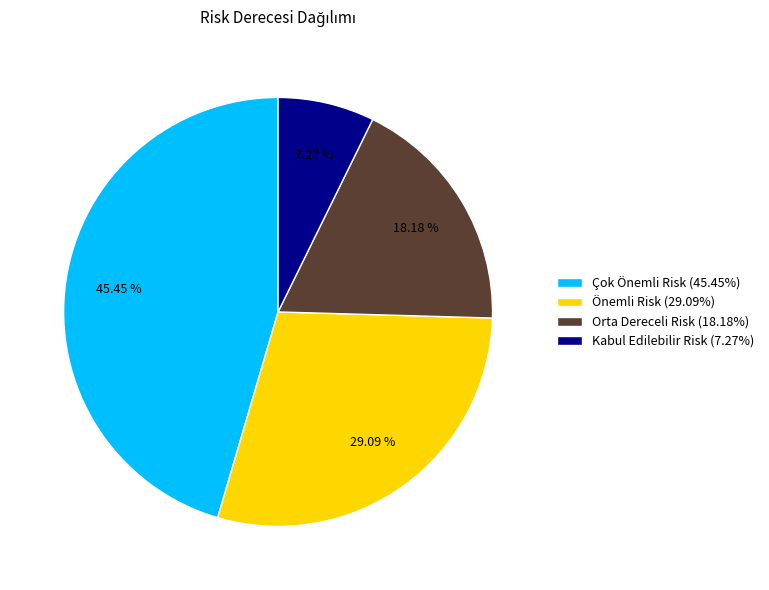

How many segments does this pie chart have?

4